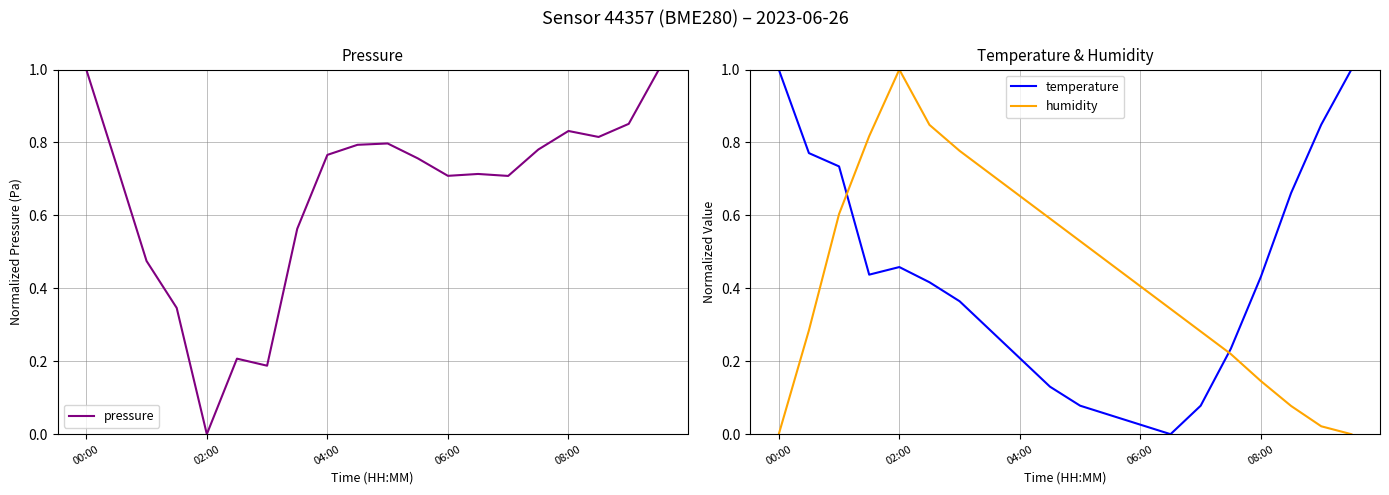

Where is the first local minimum for pressure?

02:00